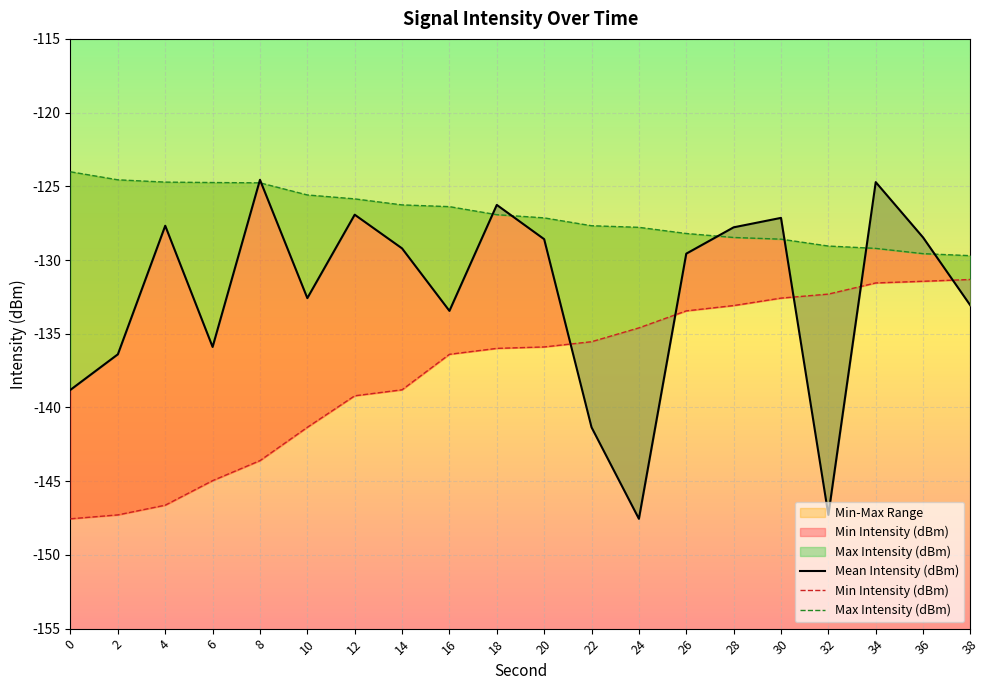

At how many categories does at least one series exceed -131?

20